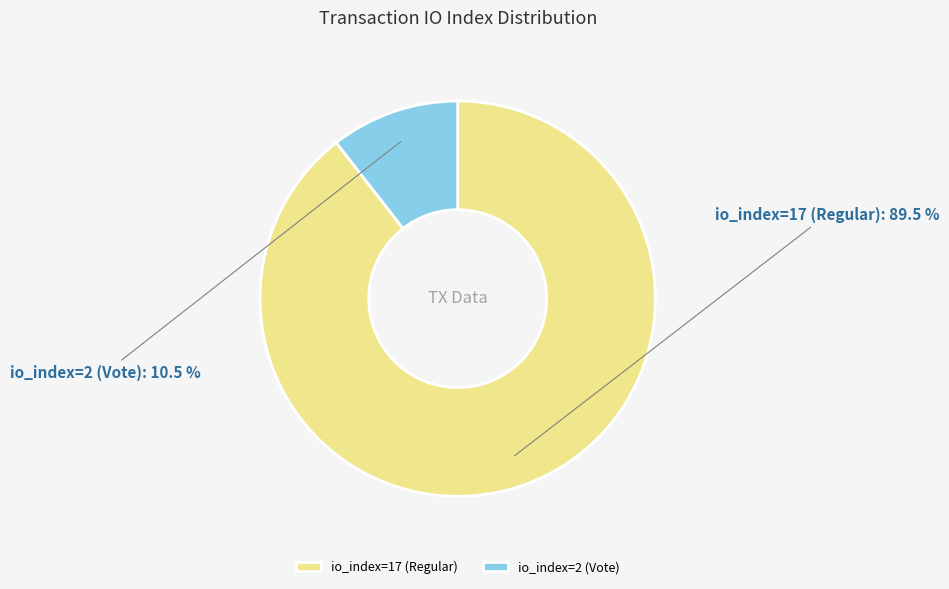

To the nearest percent, what is the combined percentage of io_index=17 (Regular) and io_index=2 (Vote)?

100%